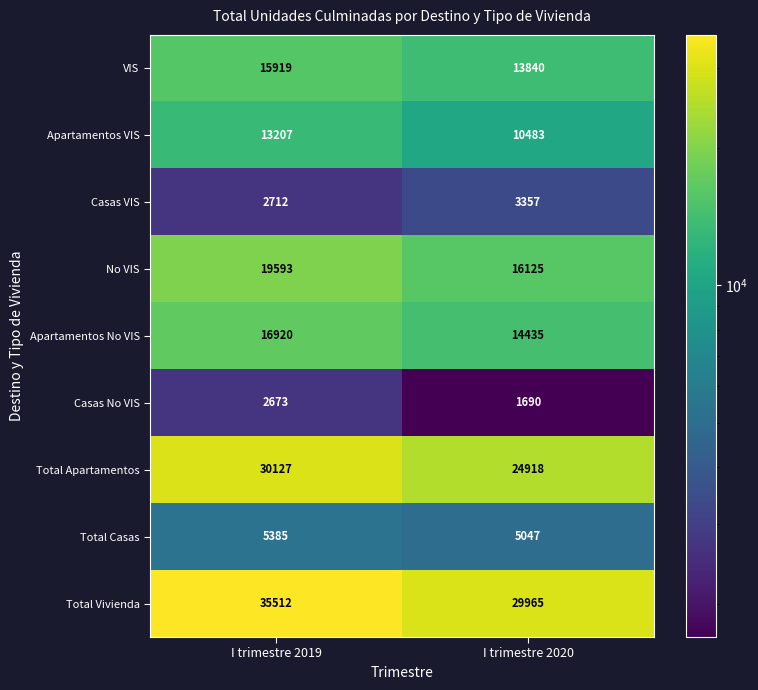

Read the VIS value at I trimestre 2019, to the nearest 50.

15900